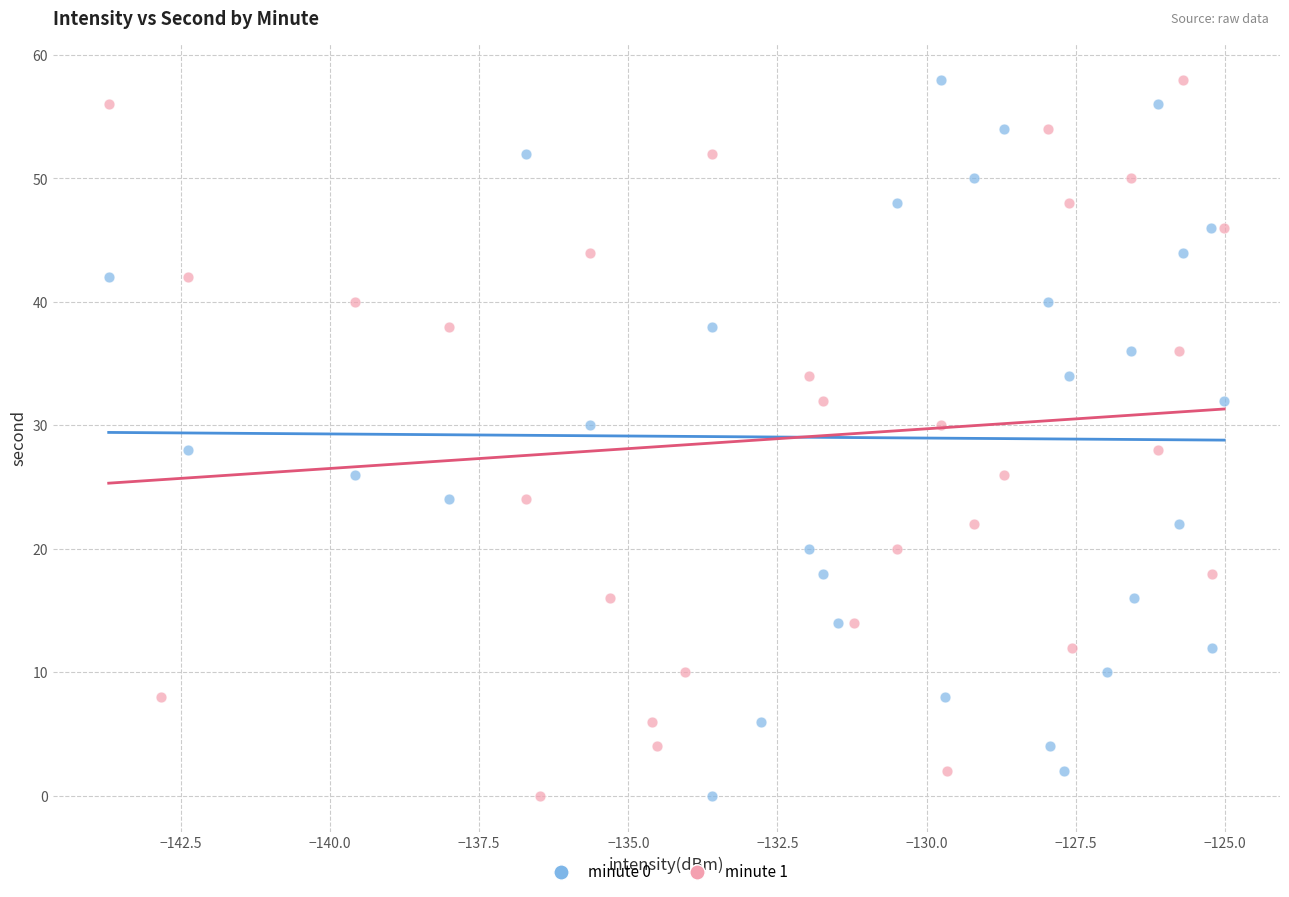

What are all the series names shown in the legend?

minute 0, minute 1